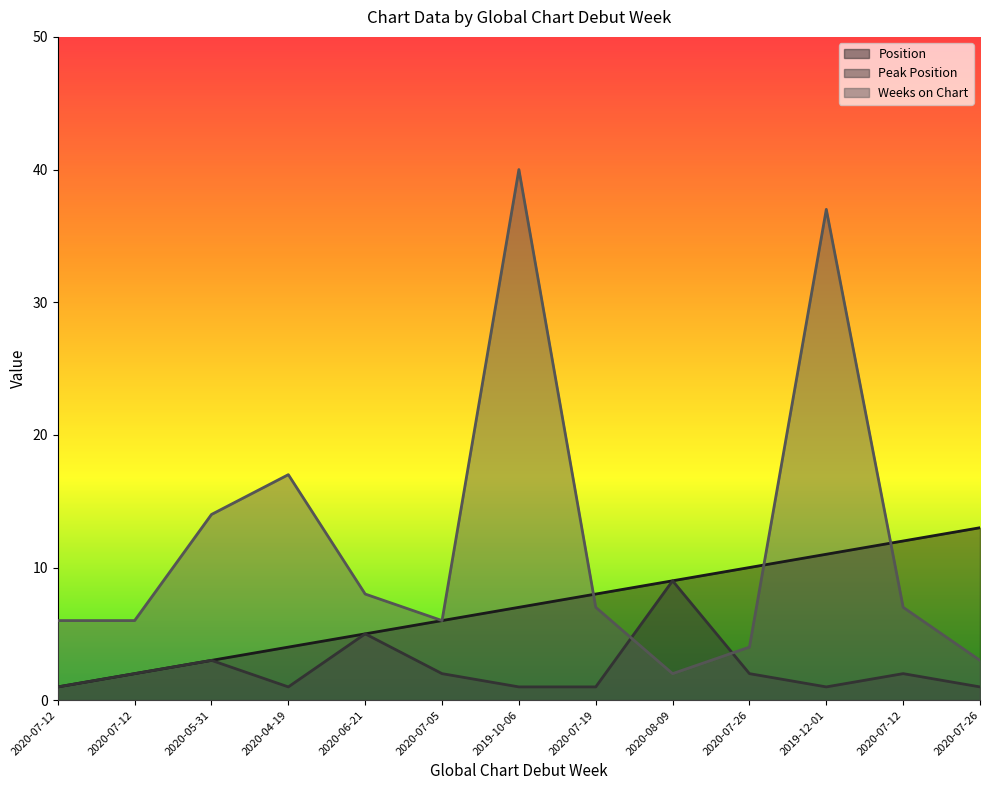

What is the label of the 2nd point from the right?

2020-07-12